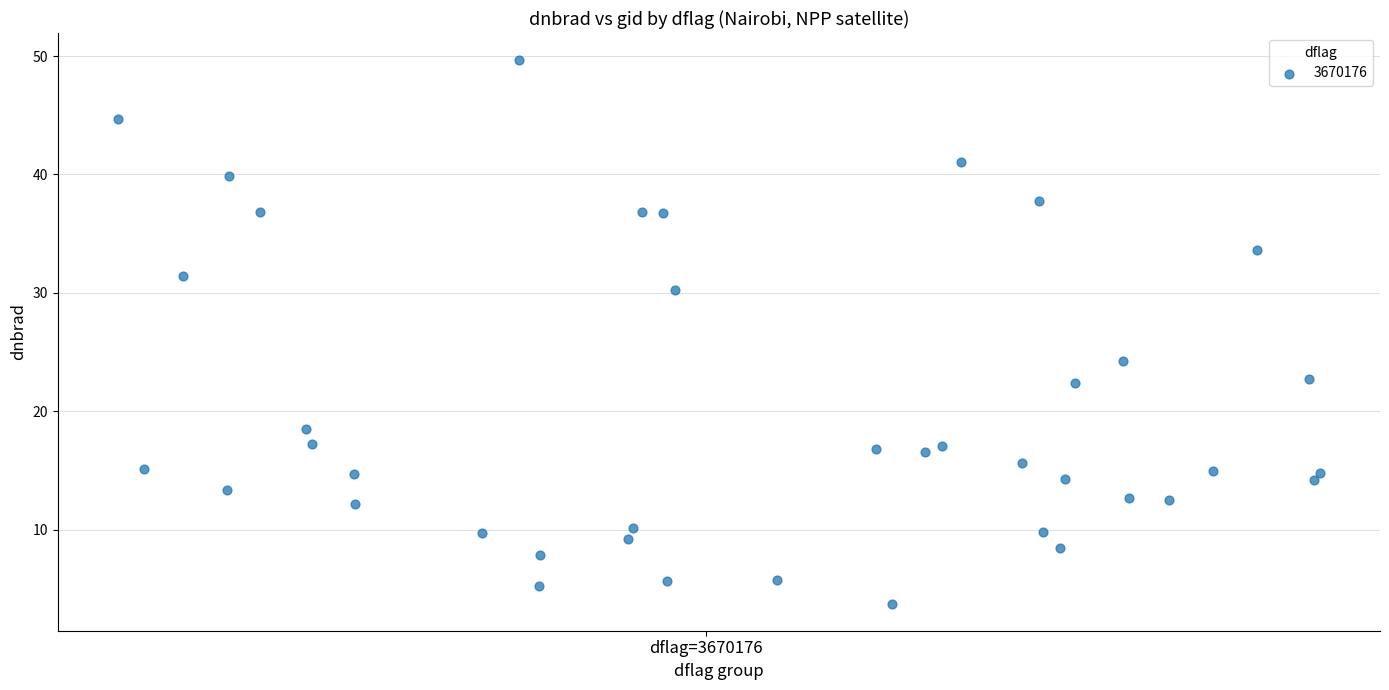

What is the range of X values (max minus min)?

0.3